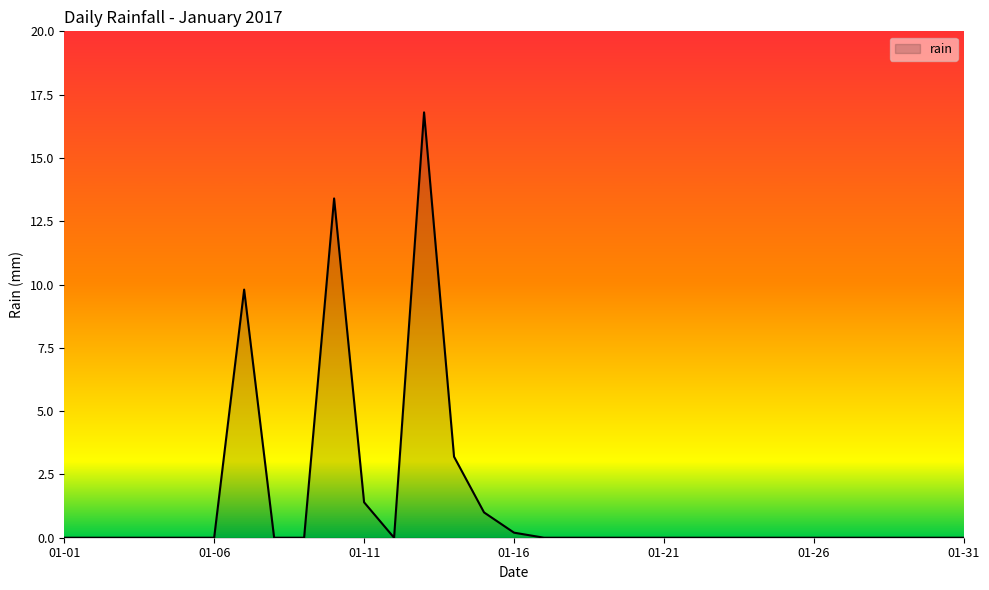

What is the maximum value shown in the chart?

16.8